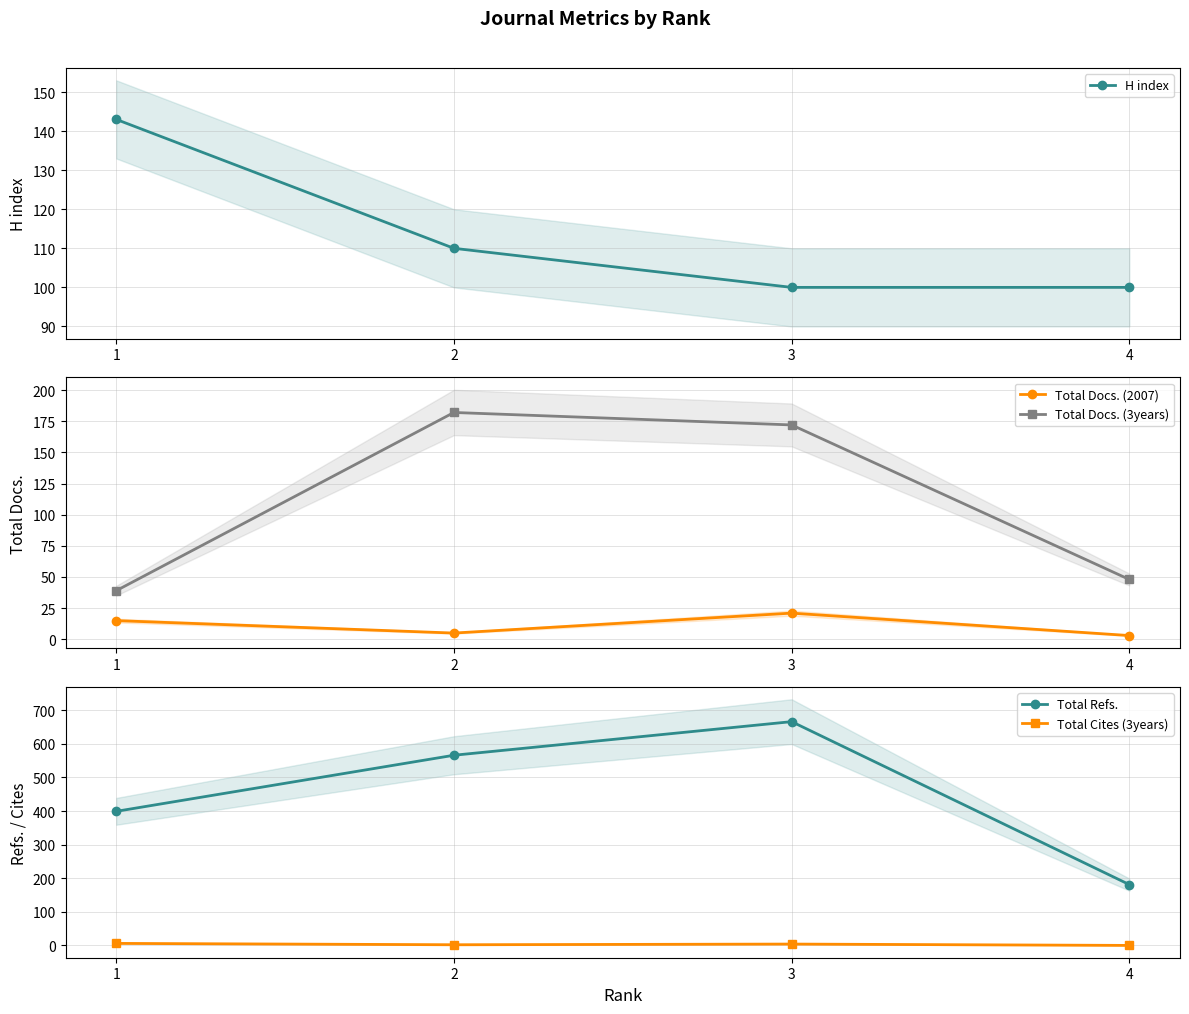

Reading left to right, what are all the values shown in this chart?

H index: 1=143	2=110	3=100	4=100
Total Docs. (2007): 1=15	2=5	3=21	4=3
Total Docs. (3years): 1=39	2=182	3=172	4=48
Total Refs.: 1=399	2=566	3=666	4=181
Total Cites (3years): 1=6	2=2	3=4	4=0